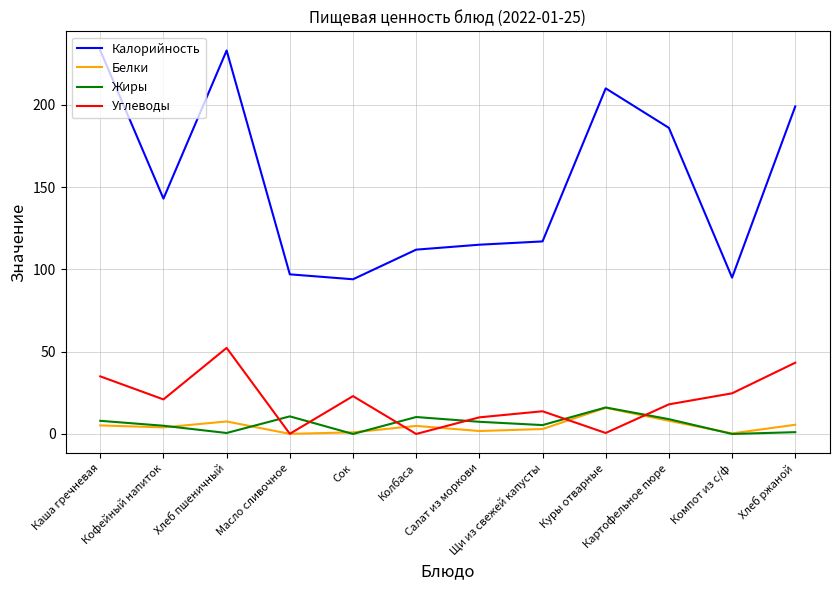

What is the greatest value displayed?

233.0